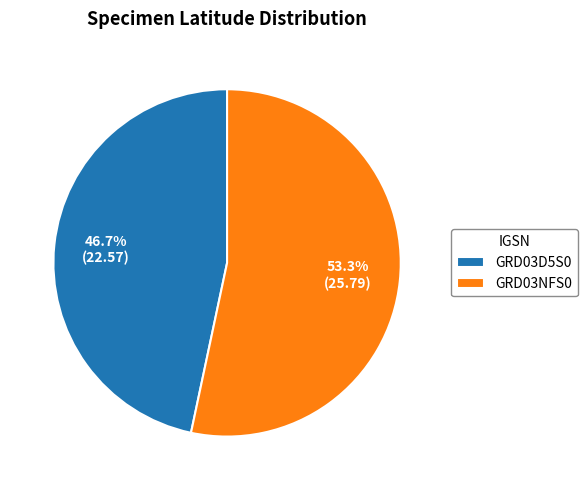

What is the total percentage of GRD03D5S0 and GRD03NFS0?

100.0%